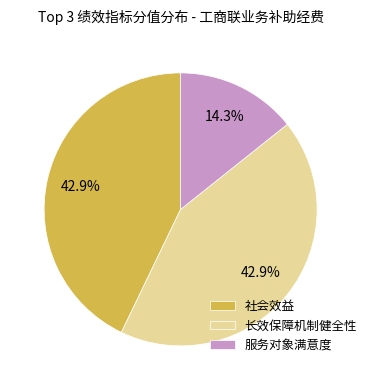

Does 社会效益 represent more than half of the total?

No